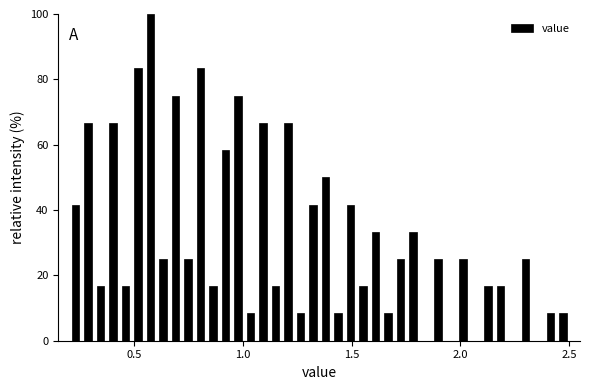

Around what value on the x-axis is the tallest bar? Give the approximate position of its centre, as read against the axis.

0.55